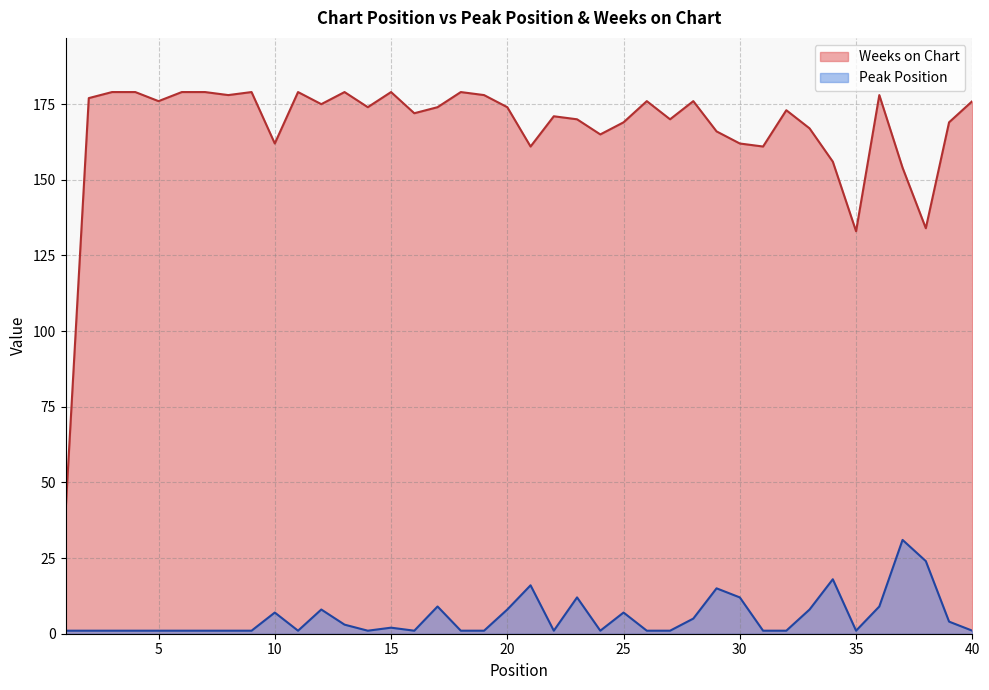

True or false: Peak Position and Weeks on Chart intersect in this chart.

False